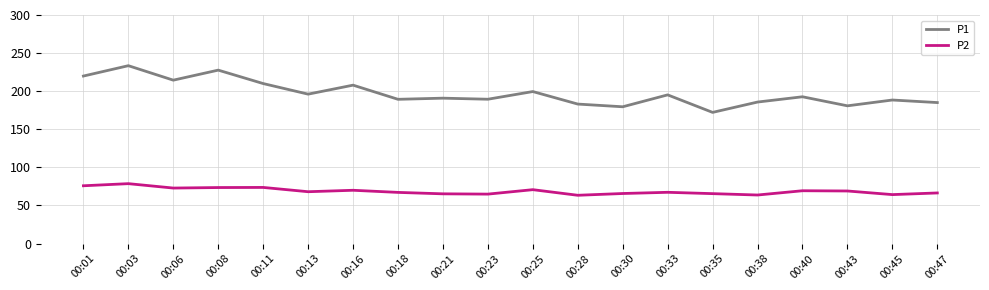

What are all the series names shown in the legend?

P1, P2